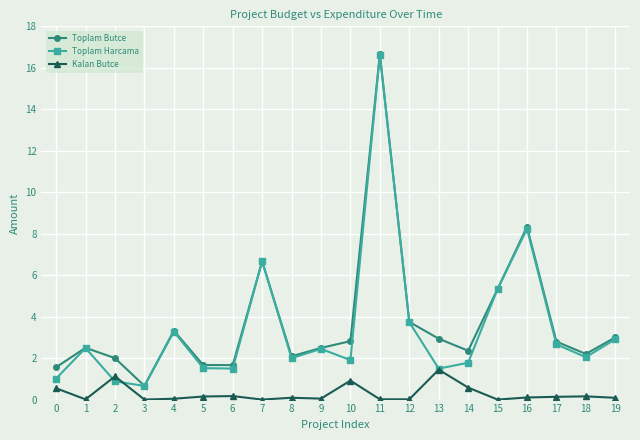

True or false: Kalan Butce and Toplam Butce intersect in this chart.

False